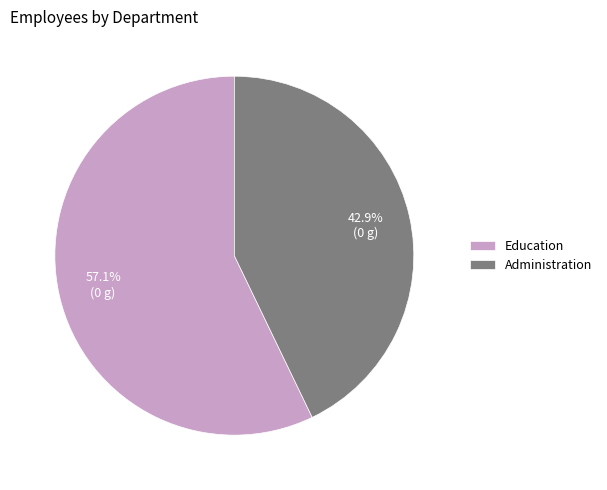

To the nearest percent, what percentage of the pie is Administration?

43%